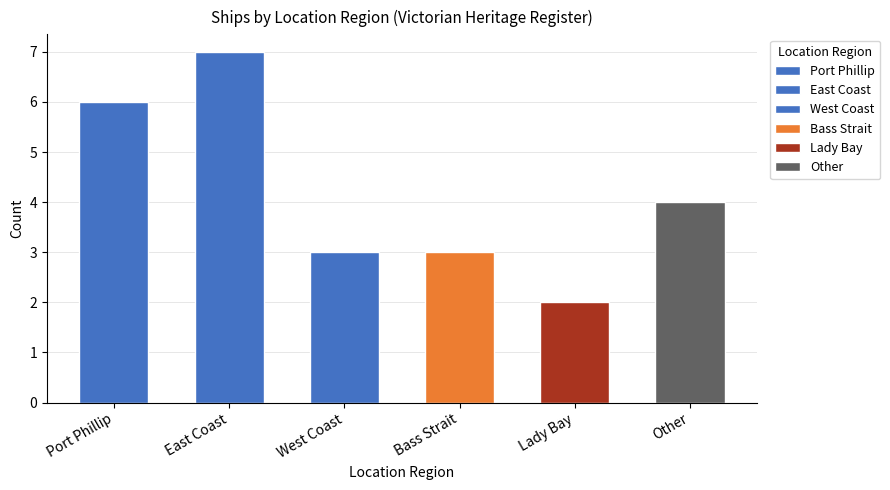

How many series are shown in this chart?

1